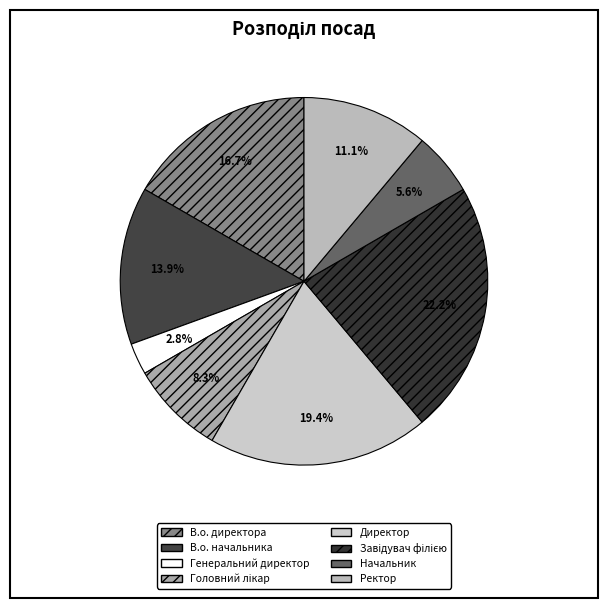

How many slices are in this pie chart?

8